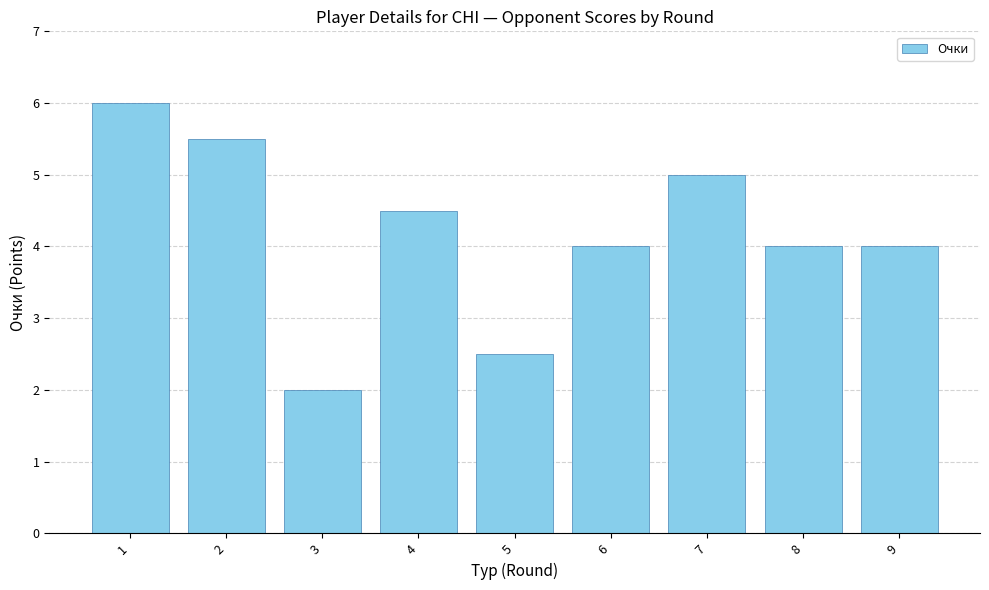

What value does the data have at 7?

5.0